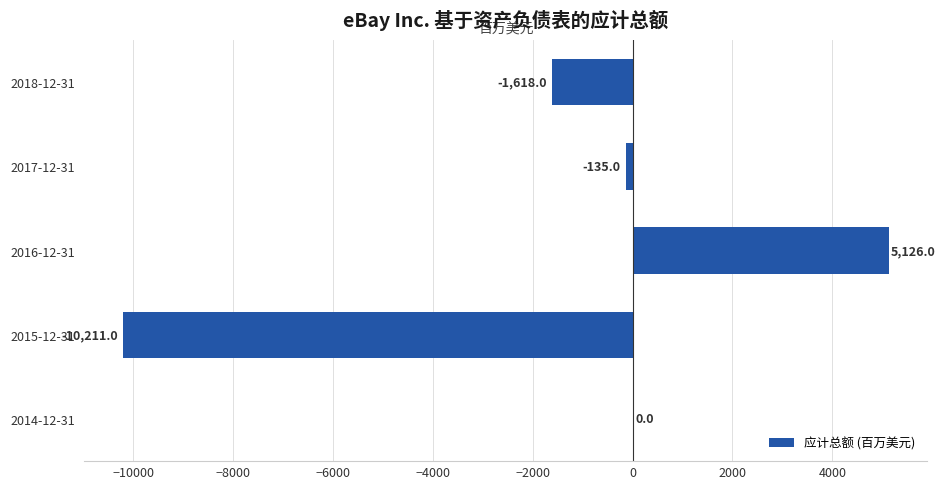

Which has a higher value, 2015-12-31 or 2017-12-31?

2017-12-31